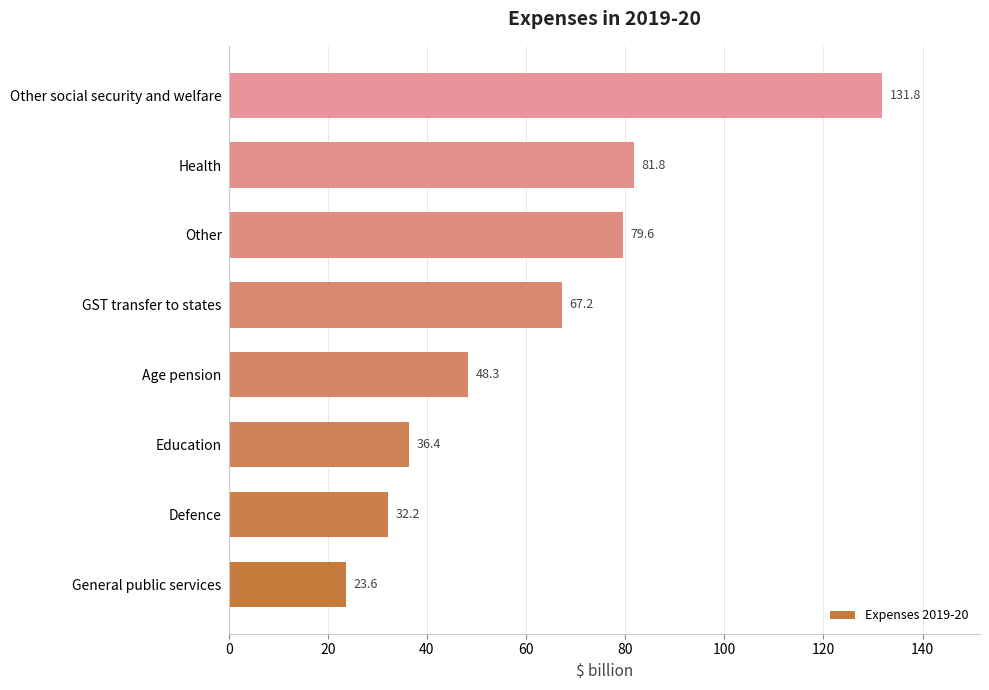

Which has a higher value, Other social security and welfare or Defence?

Other social security and welfare